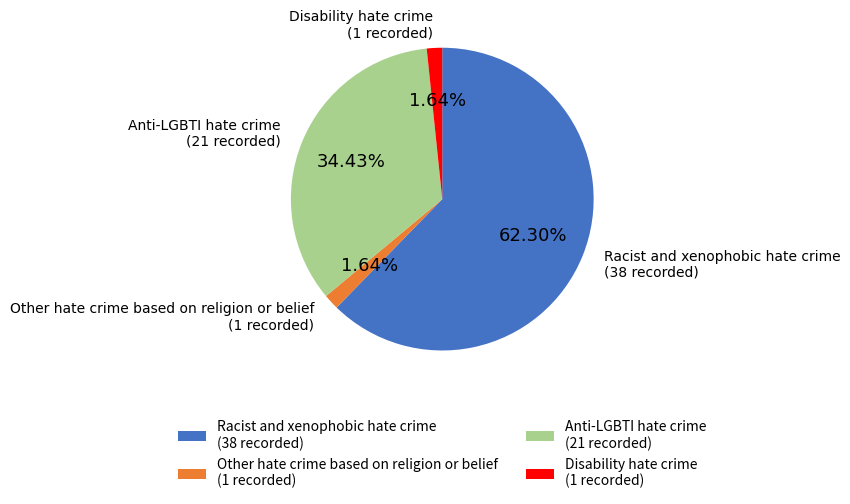

To the nearest percent, what is the difference between the largest and smallest slice percentages?

61%